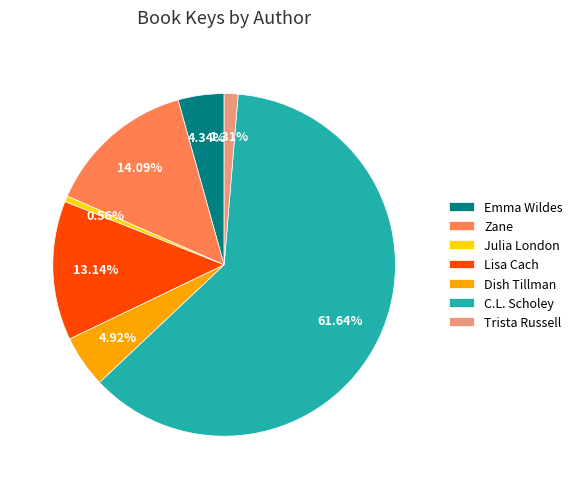

Count the number of slices in the pie.

7